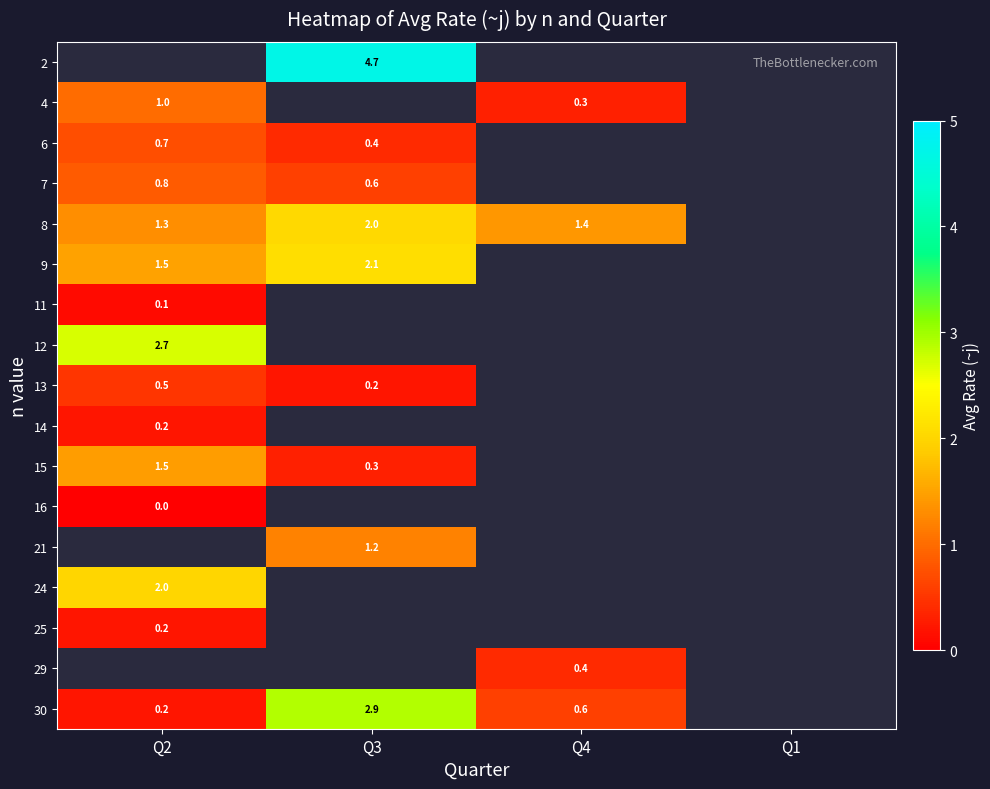

Is it true that 9 equals 1.1 at Q3?

False